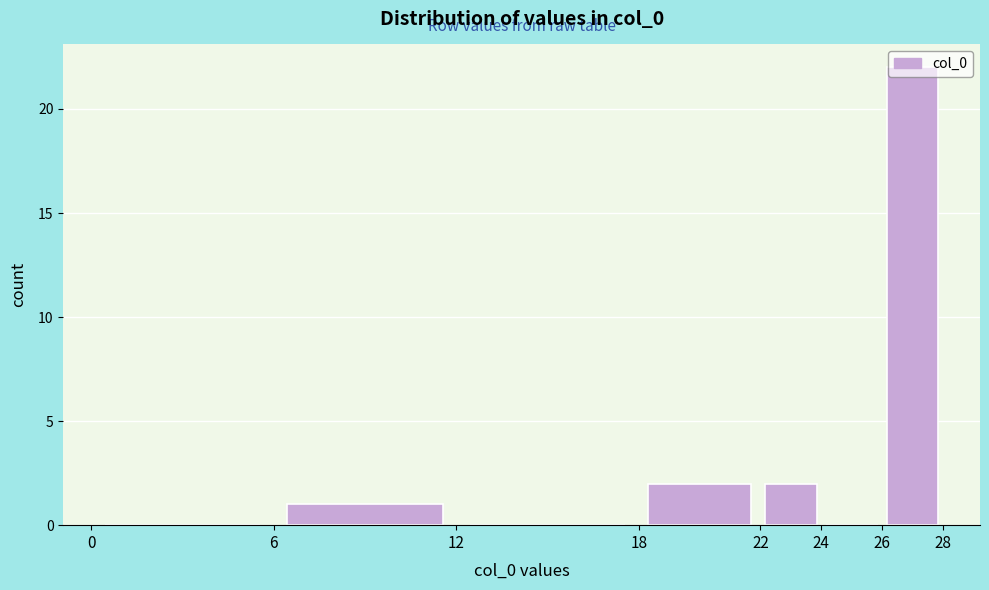

Over which range of the x-axis is the bar tallest?

26 to 28